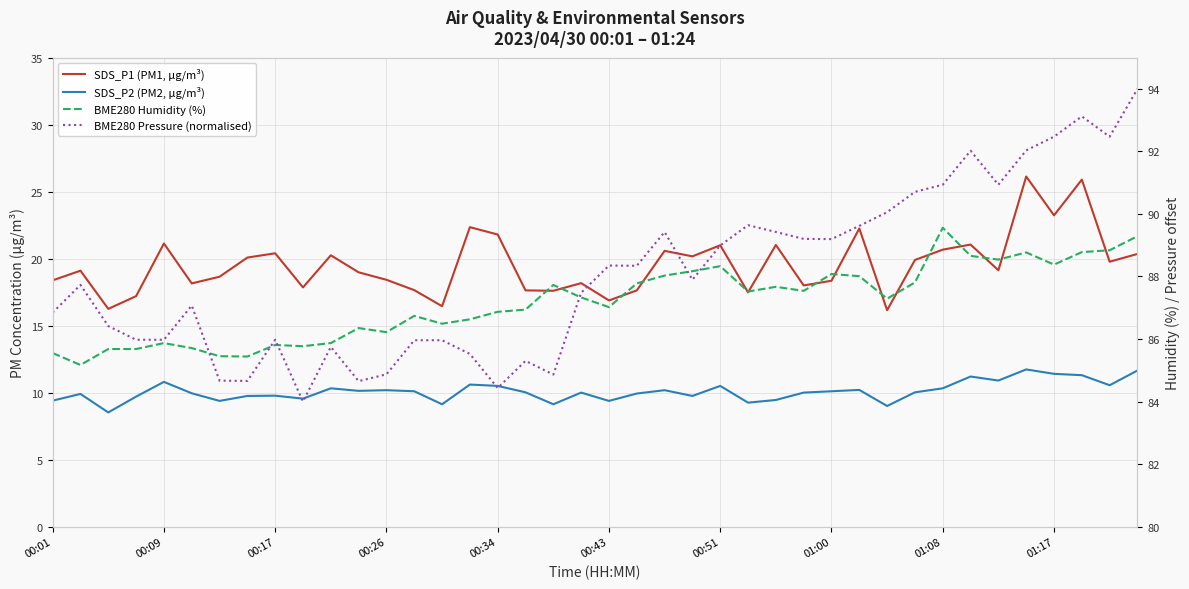

In SDS_P1 (PM1, µg/m³), how many points are lower than both neighbors (excluding endpoints)?

13